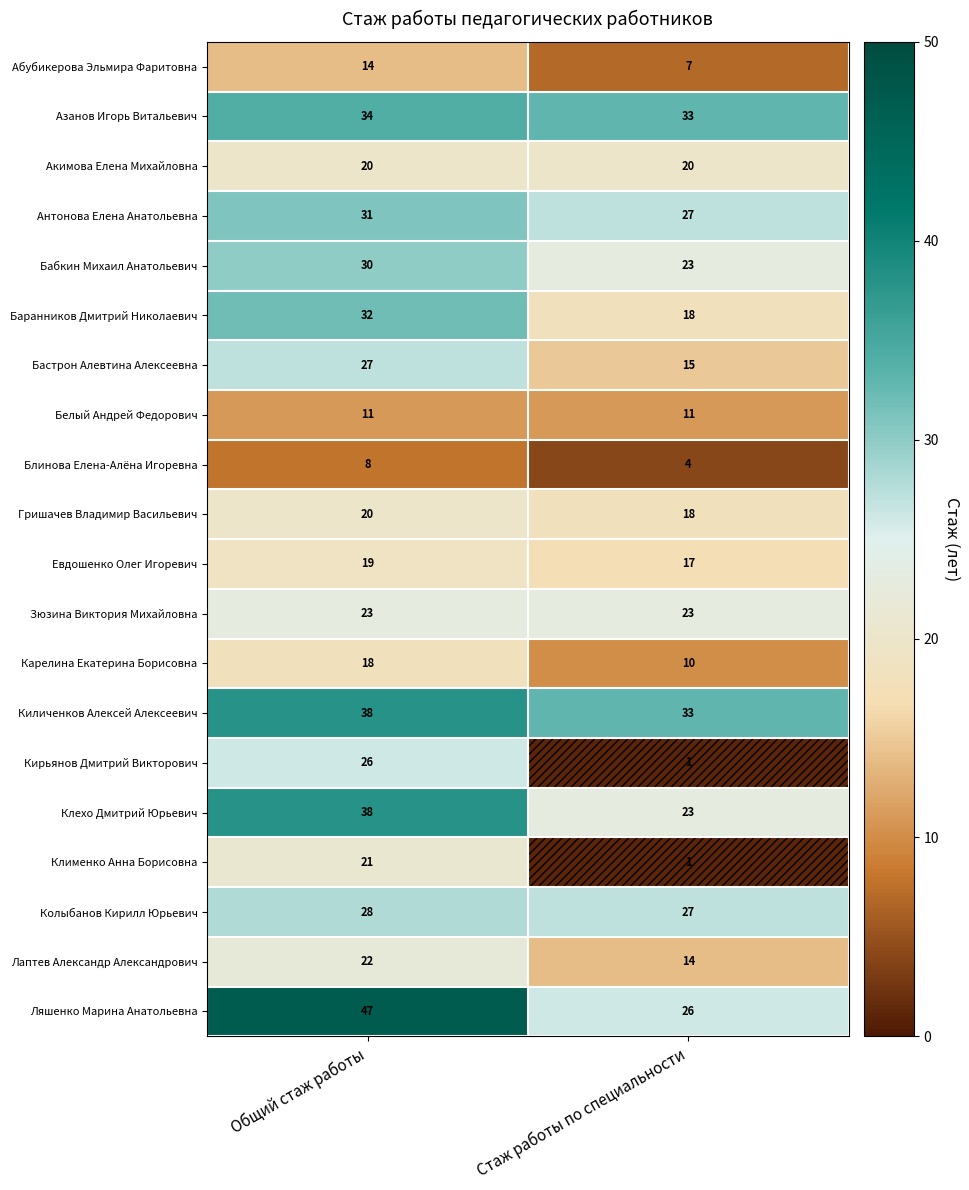

Which label corresponds to the smallest value in the chart?

Стаж работы по специальности